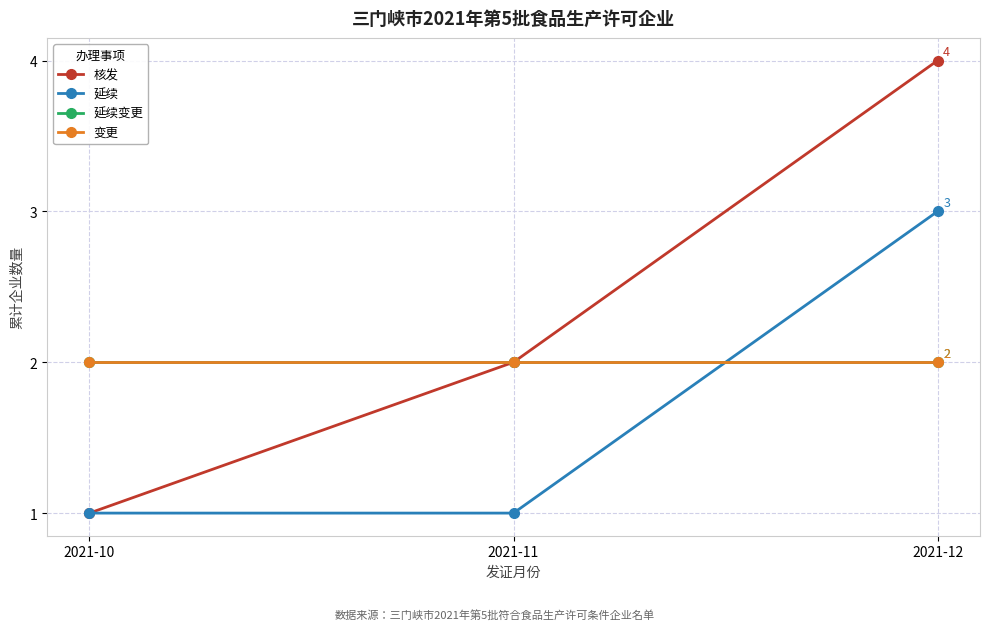

Is this an area chart (filled region under the line)?

No